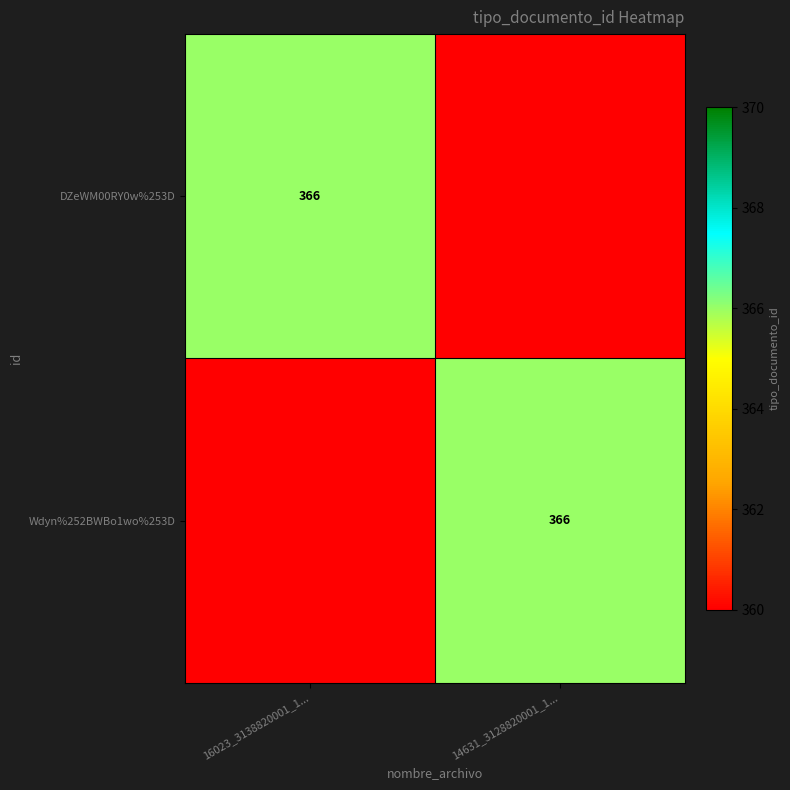

What is the difference between the highest and lowest values at 16023_3138820001_1...?

366